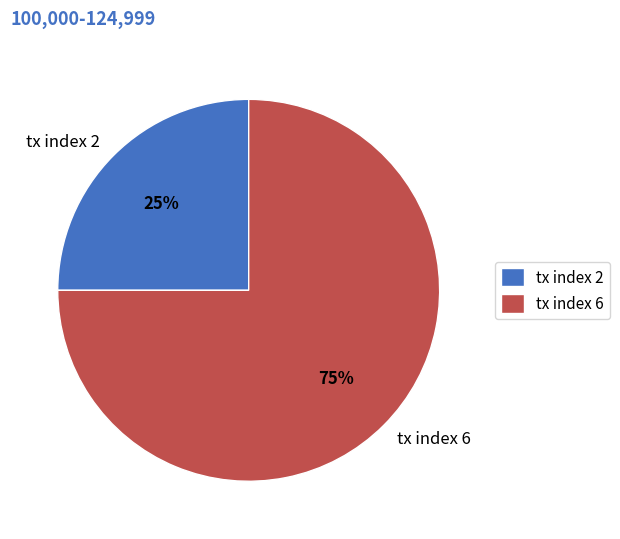

What percentage is the tx index 6 slice, to the nearest percent?

75%